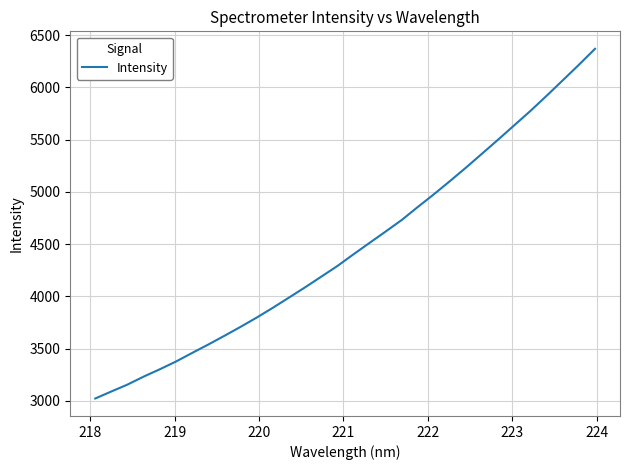

What is the difference between the maximum and minimum values?

3348.1